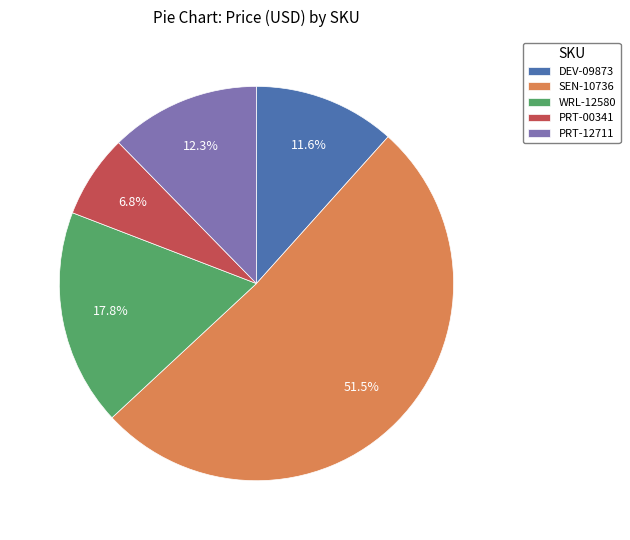

Is it true that PRT-12711 is 21% of the pie?

False